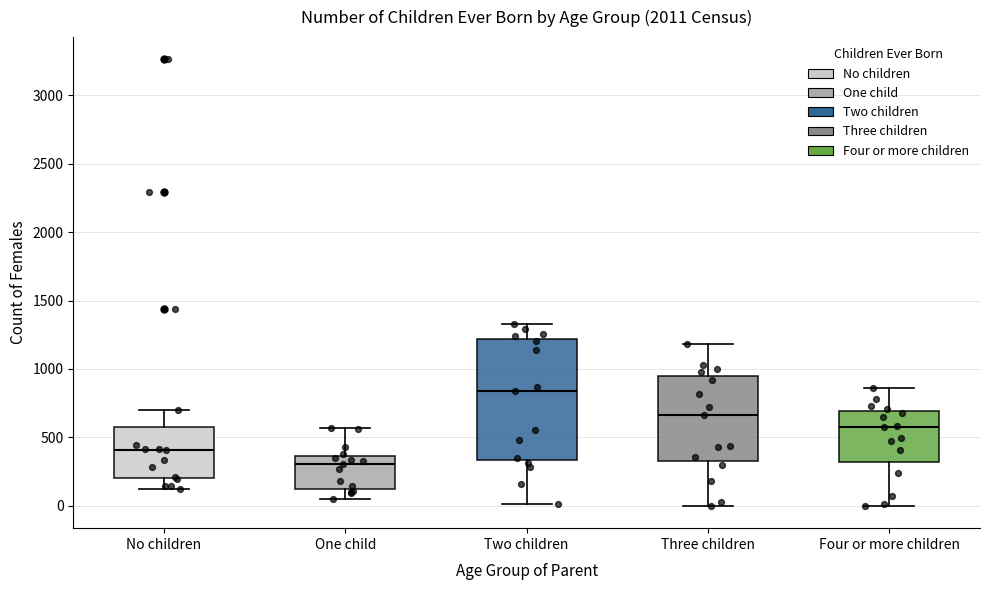

Reading left to right, transcribe this box plot: for each box, give where its median line is, the range the box spans, and where its two whiskers end, as read against the y-axis. The values are not printed on the chart, so give them approximately, as read against the axis.

No children: median 400, box 200 to 550, whiskers 150 to 700
One child: median 300, box 150 to 350, whiskers 50 to 550
Two children: median 850, box 350 to 1200, whiskers 0 to 1350
Three children: median 650, box 350 to 950, whiskers 0 to 1200
Four or more children: median 600, box 300 to 700, whiskers 0 to 850